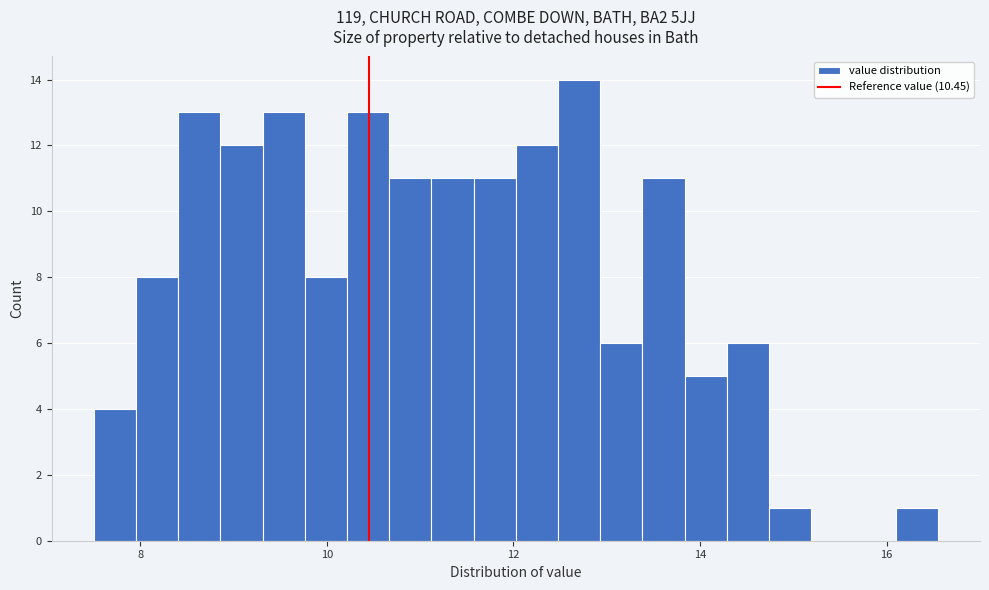

Read against the x-axis, roughly where is the centre of the tallest bar?

12.8